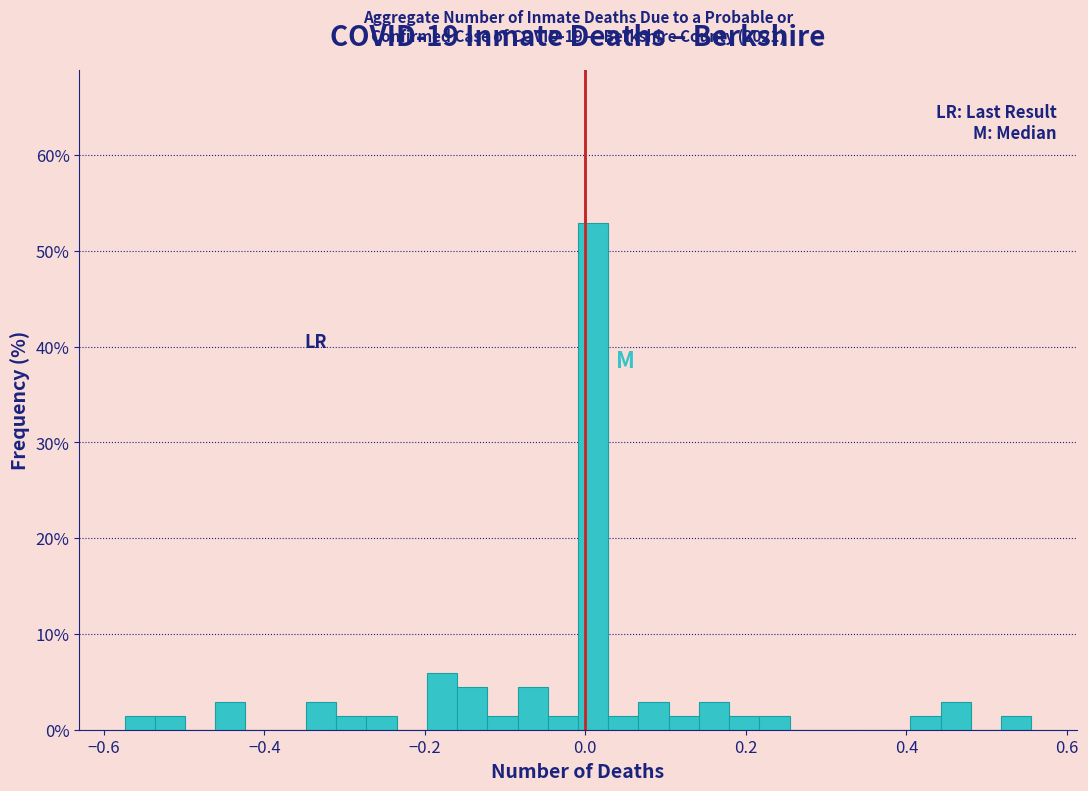

Around what value on the x-axis is the tallest bar? Give the approximate position of its centre, as read against the axis.

0.00